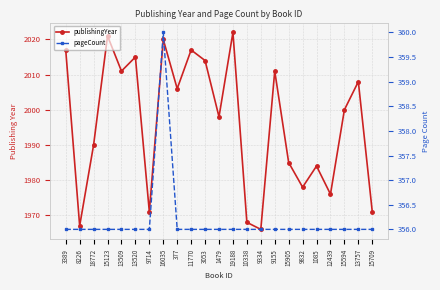

What is the label of the 17th point from the right?

9714